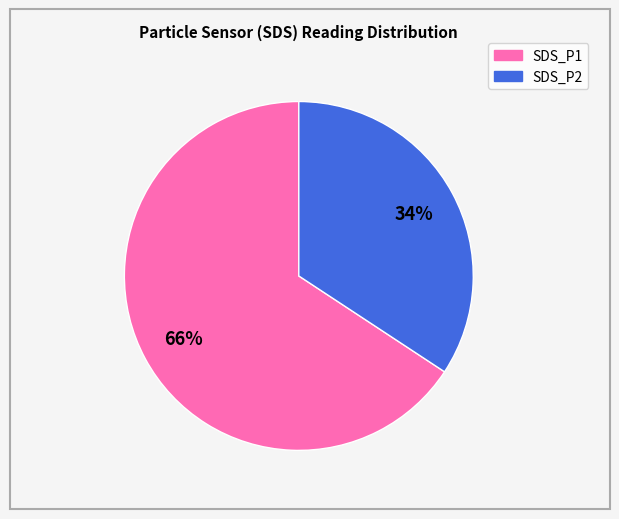

Count the number of slices in the pie.

2